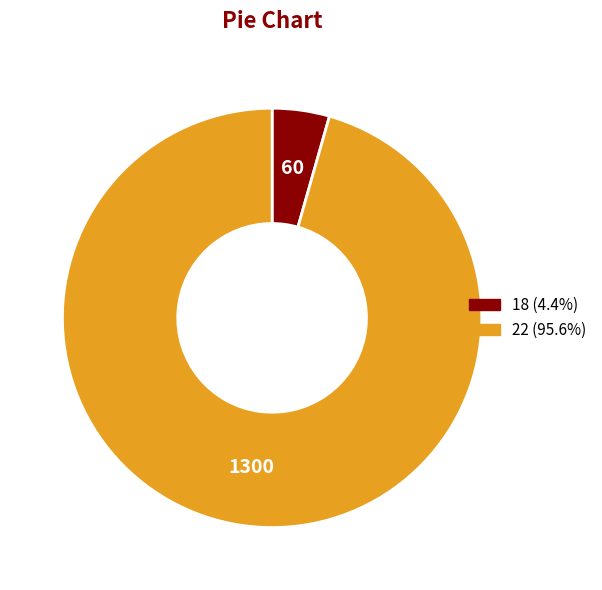

Rank the categories by value from highest to lowest.

22, 18